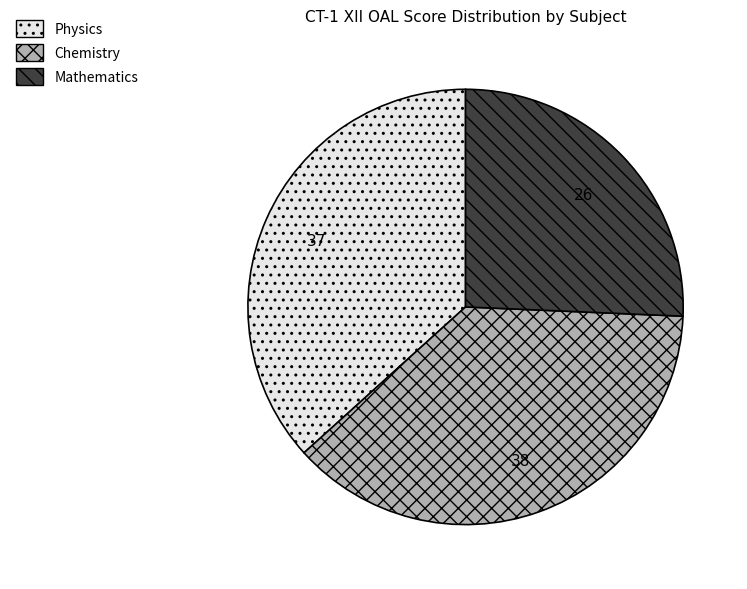

Is it true that Physics is 37% of the pie?

True